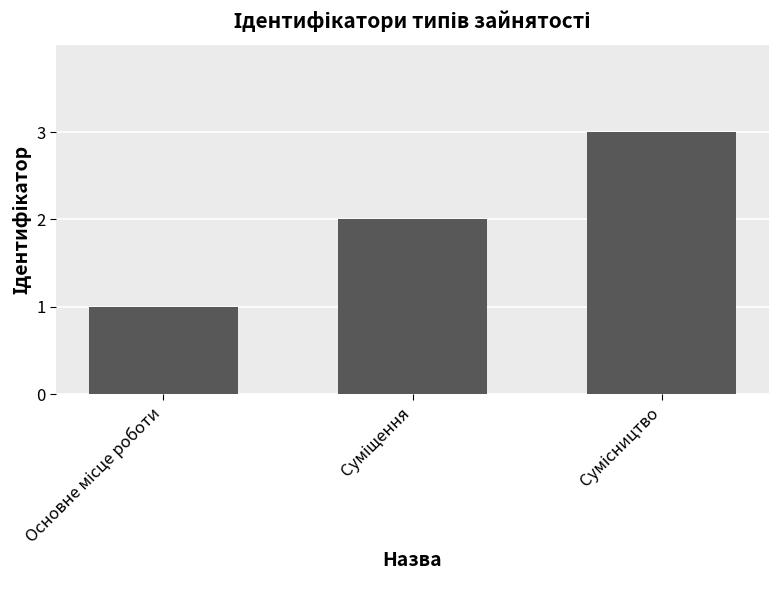

What is the maximum value shown in the chart?

3